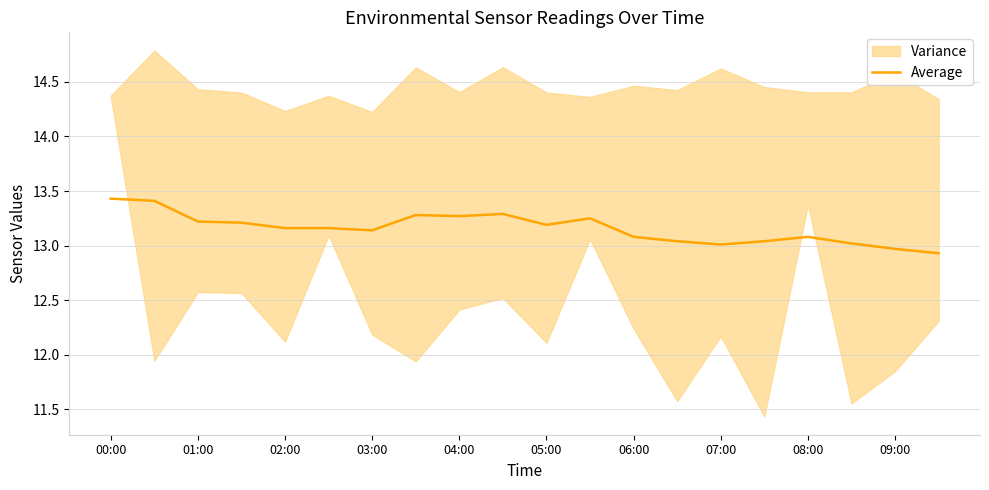

Is it true that Average equals 7.9 at 06:00?

False